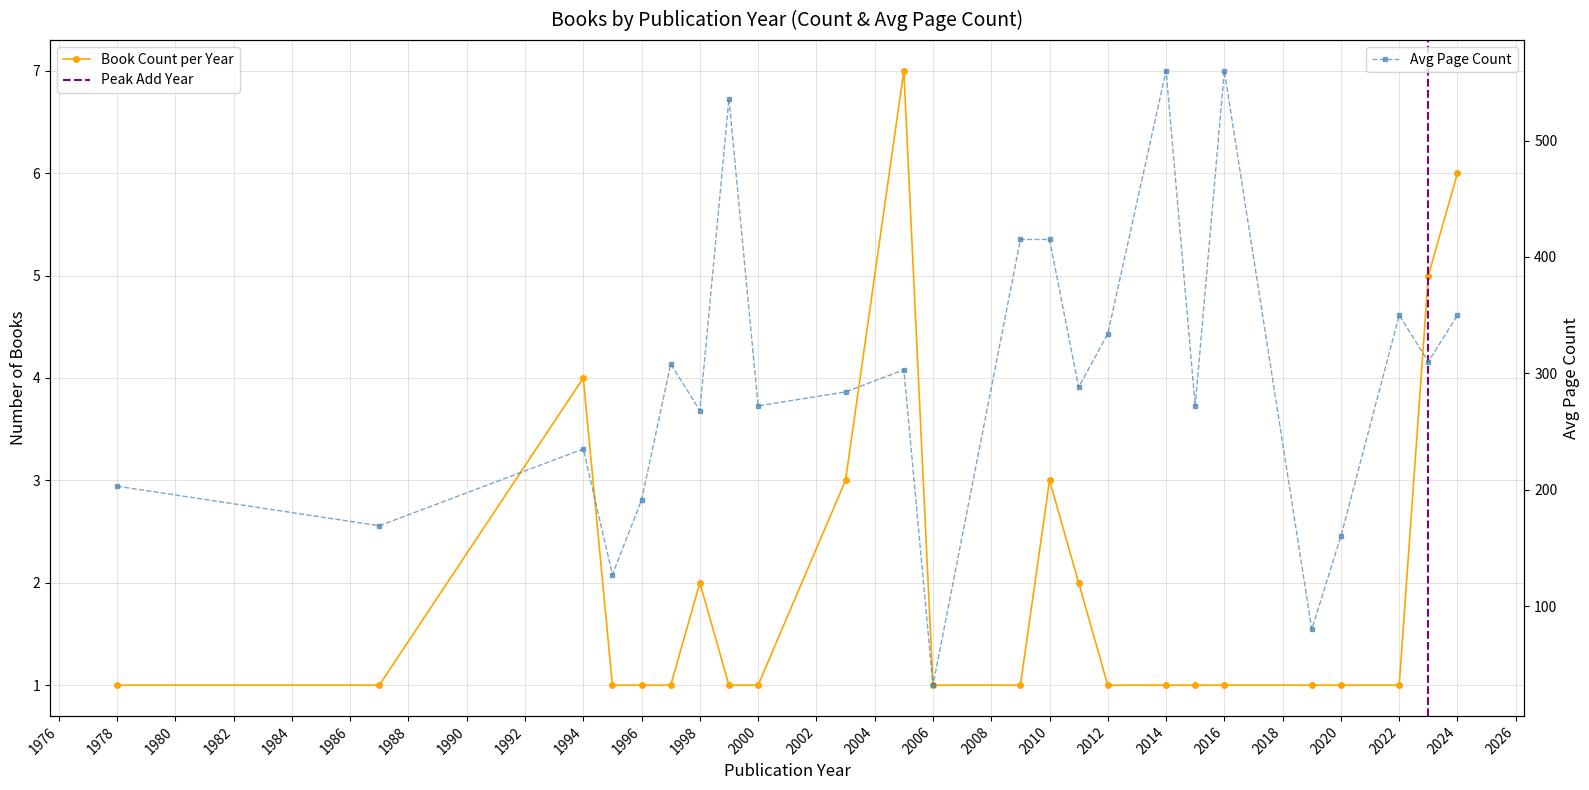

True or false: book_count and avg_page_count intersect in this chart.

False